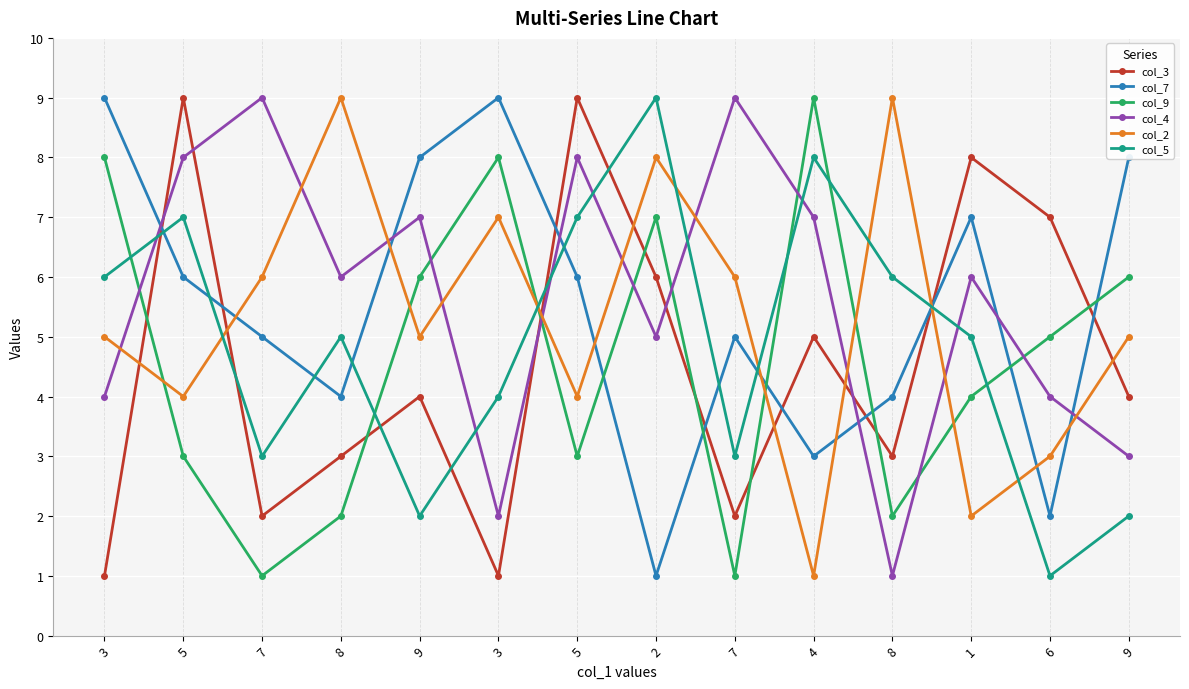

True or false: col_9 and col_4 intersect in this chart.

True